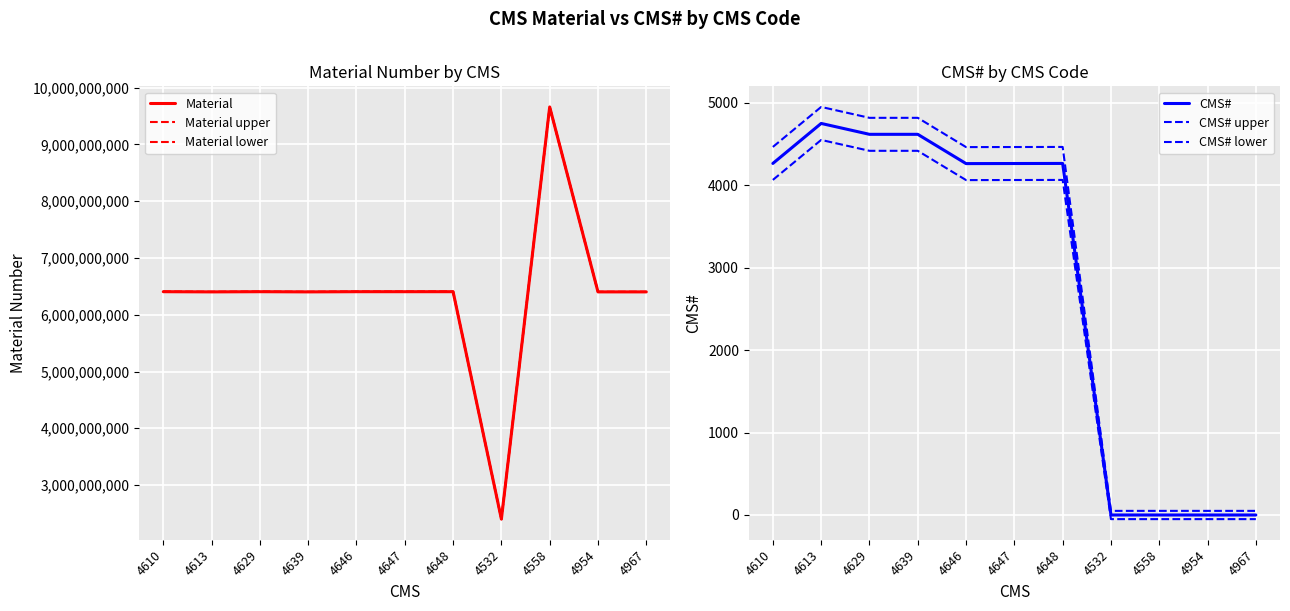

Rank the series by their maximum value, from highest to lowest.

Material upper, Material, Material lower, CMS# upper, CMS#, CMS# lower